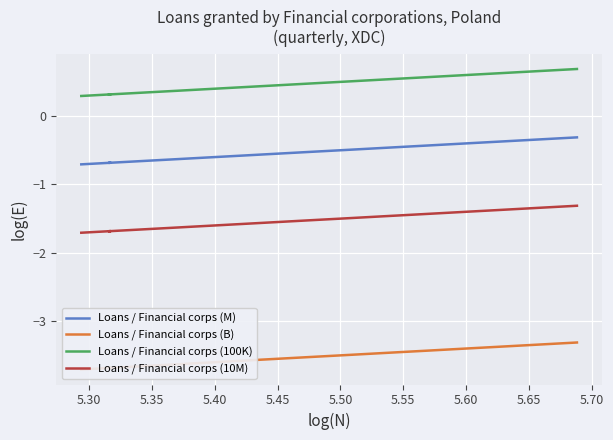

True or false: Loans / Financial corps (B) and Loans / Financial corps (10M) cross at least once.

False